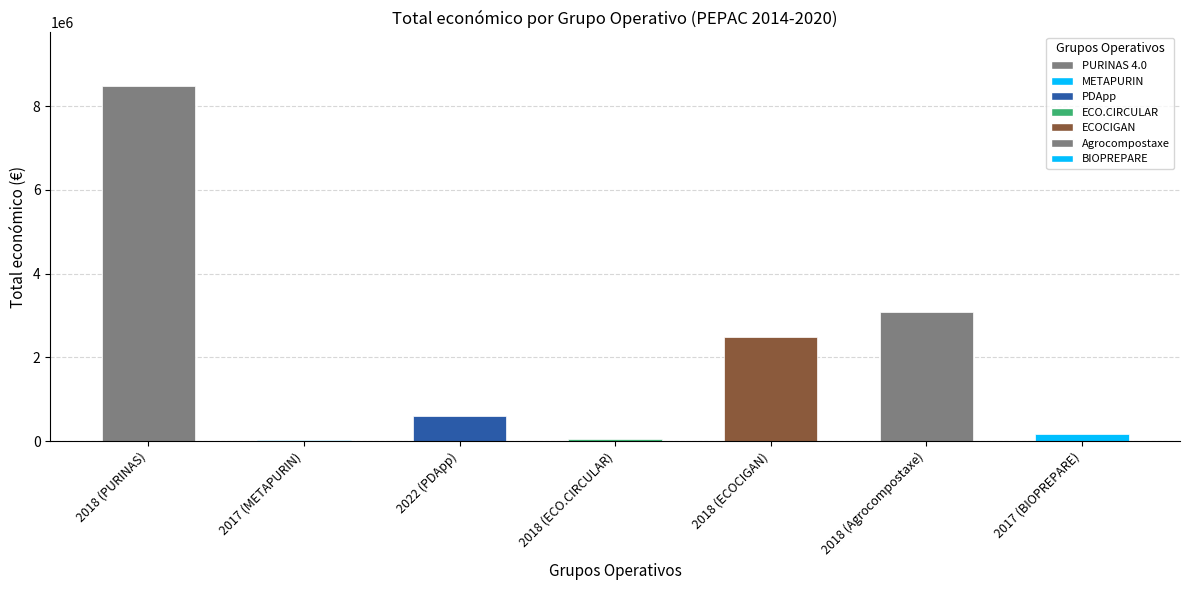

Are the bars grouped side by side (vs. stacked)?

No